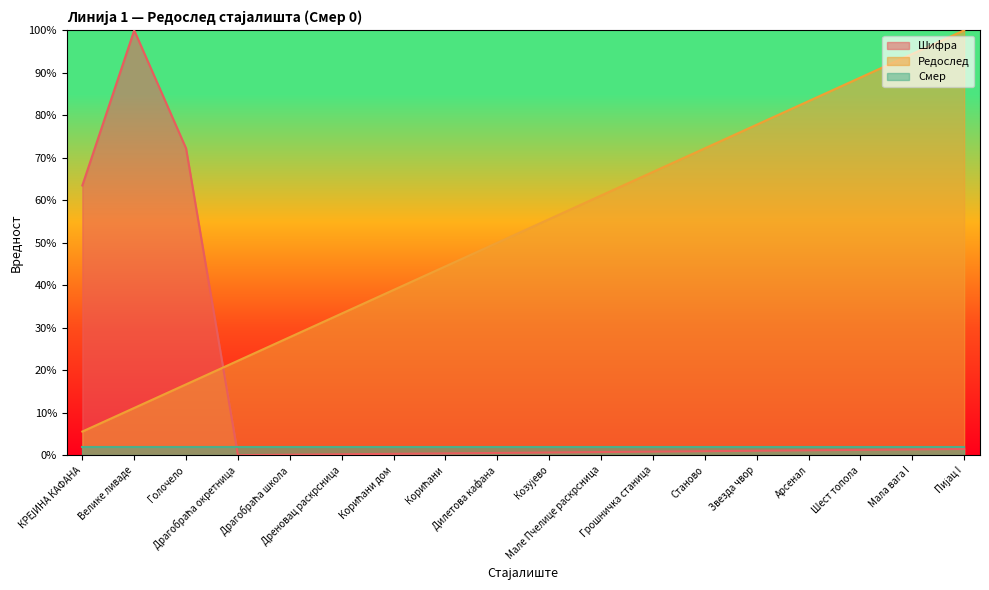

What is the value of the Редослед point at the 9th from the left?

50.0